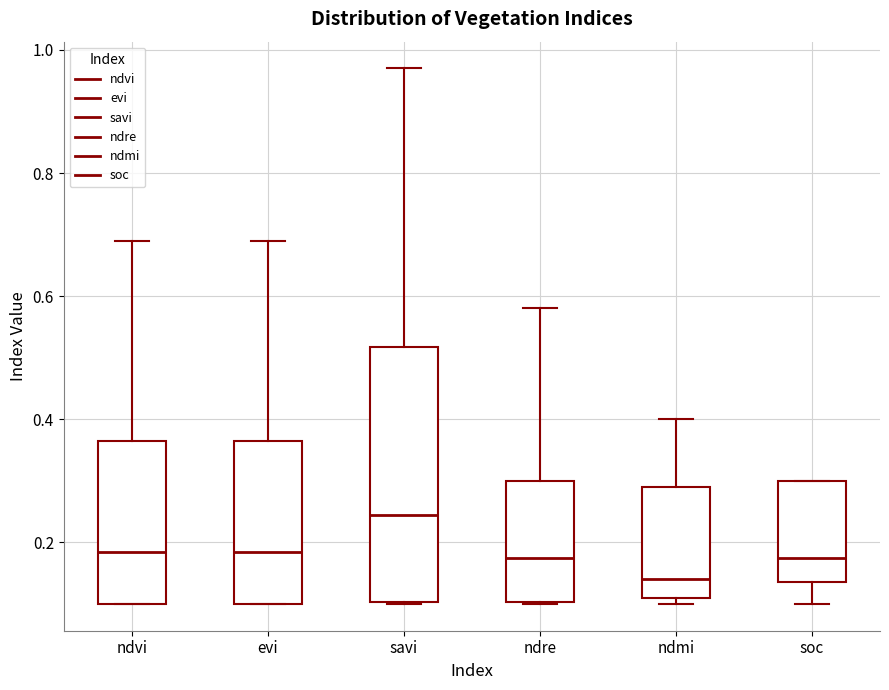

Where does the median line of the box for evi sit on the y-axis? The values are not printed on the chart, so give them approximately, as read against the axis.

0.18